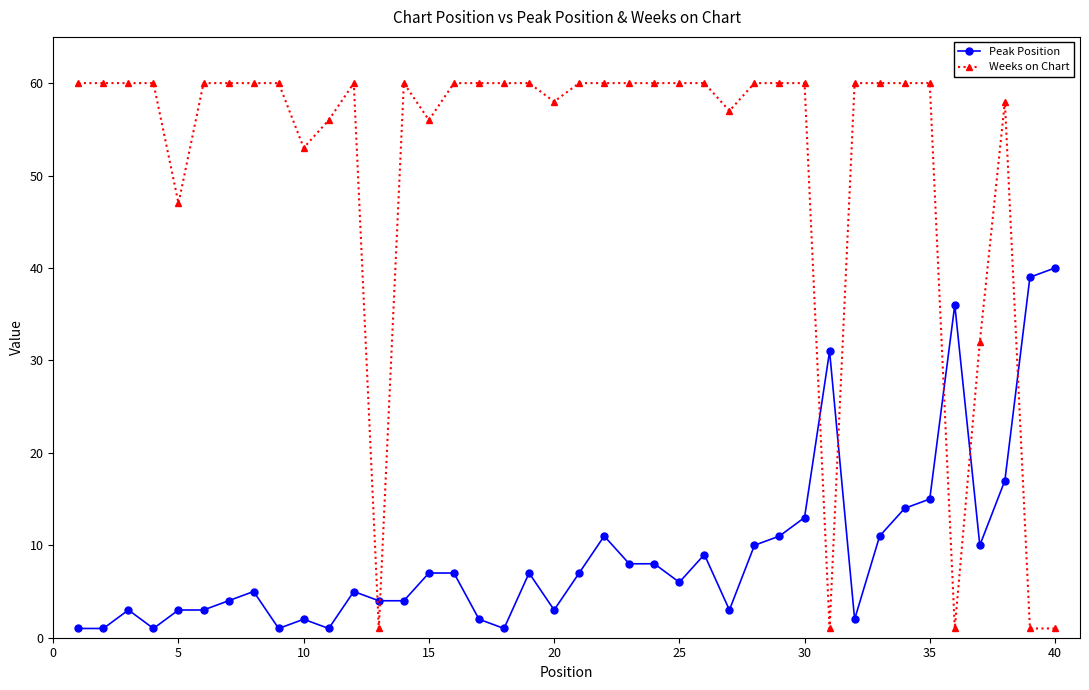

Which series has the largest total across all categories?

Weeks on Chart